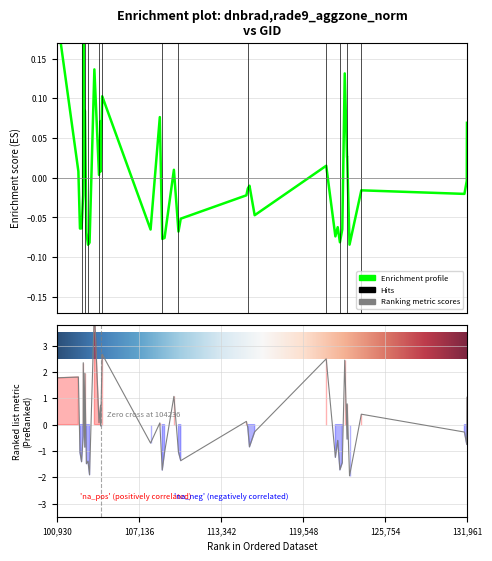

What is the difference between the maximum and minimum values in the dnbrad series?

0.3